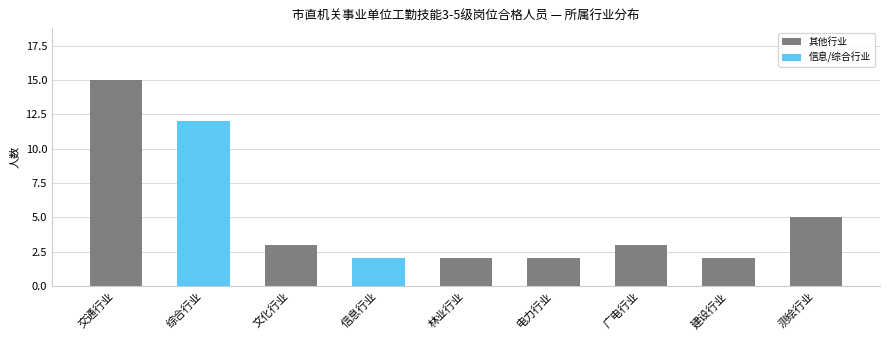

Does the chart contain any negative values?

No